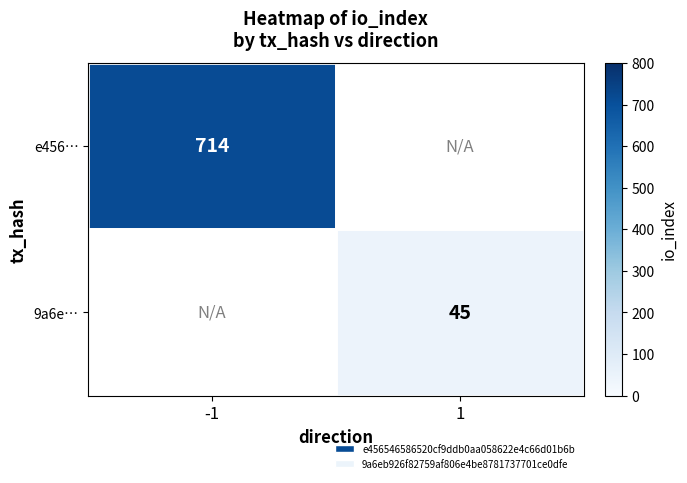

Which category has the lowest value across all series?

1